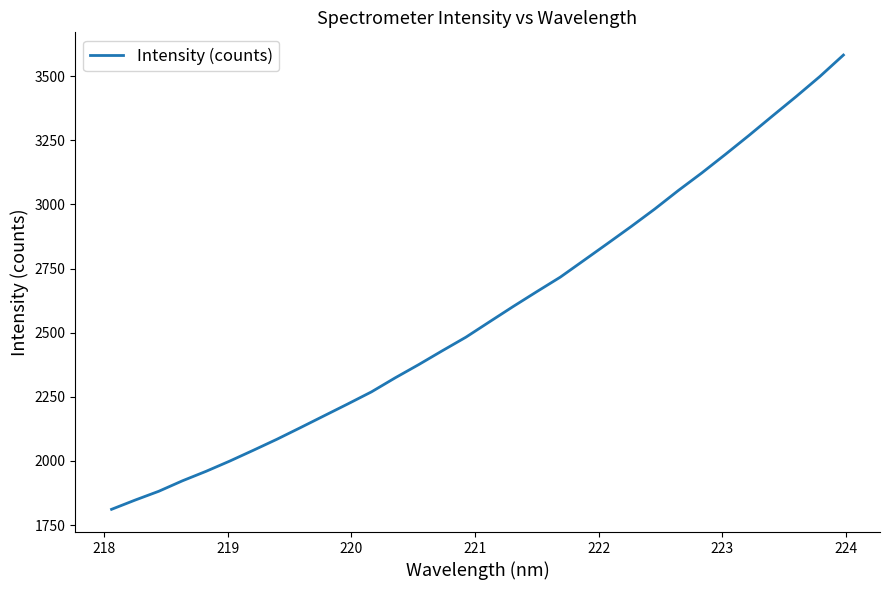

What is the greatest value displayed?

3582.6